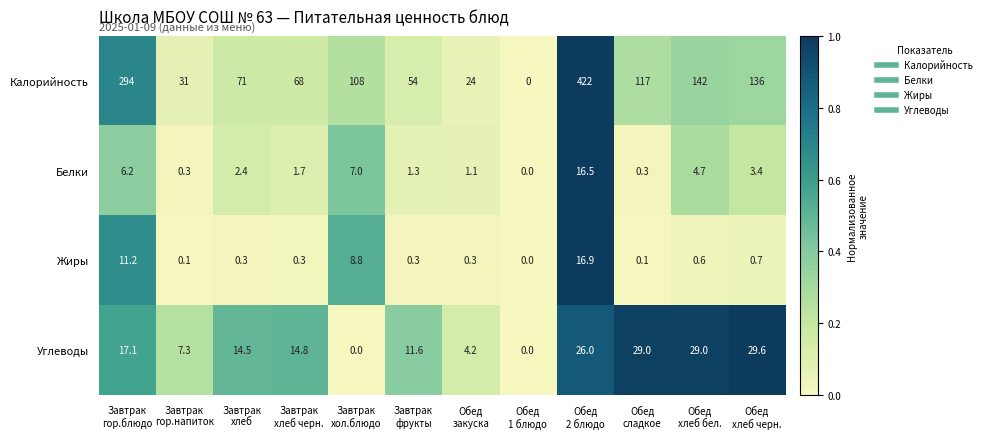

Which series has the largest total across all categories?

Калорийность